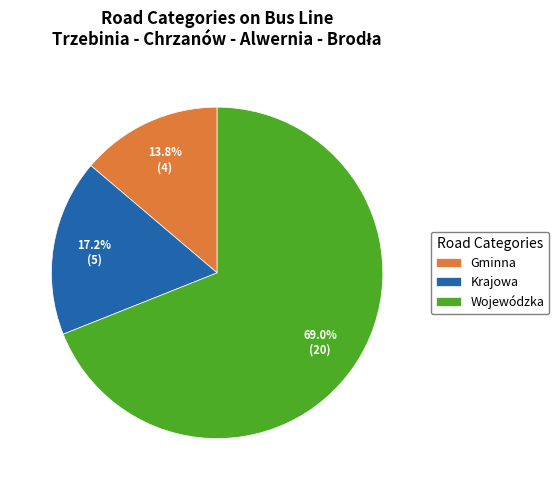

Combined, do Wojewódzka and Krajowa account for over 50%?

Yes